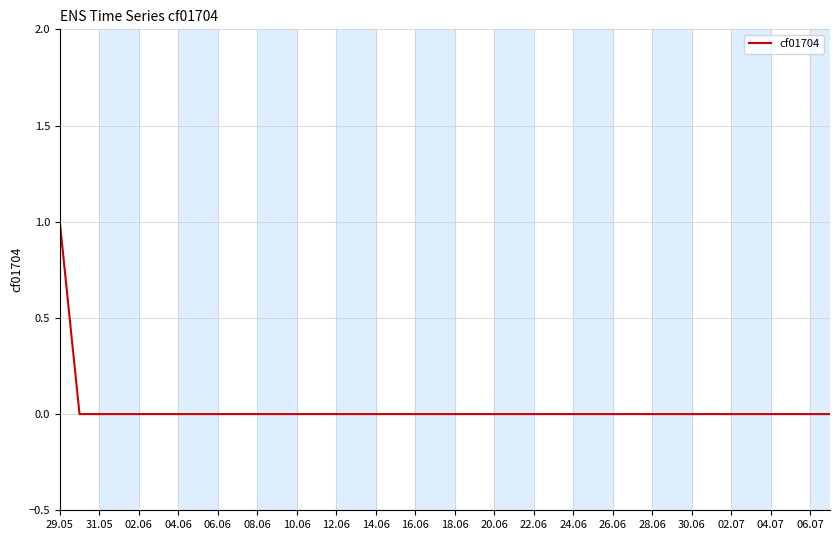

Reading left to right, what are all the values shown in this chart?

1	0	0	0	0	0	0	0	0	0	0	0	0	0	0	0	0	0	0	0	0	0	0	0	0	0	0	0	0	0	0	0	0	0	0	0	0	0	0	0